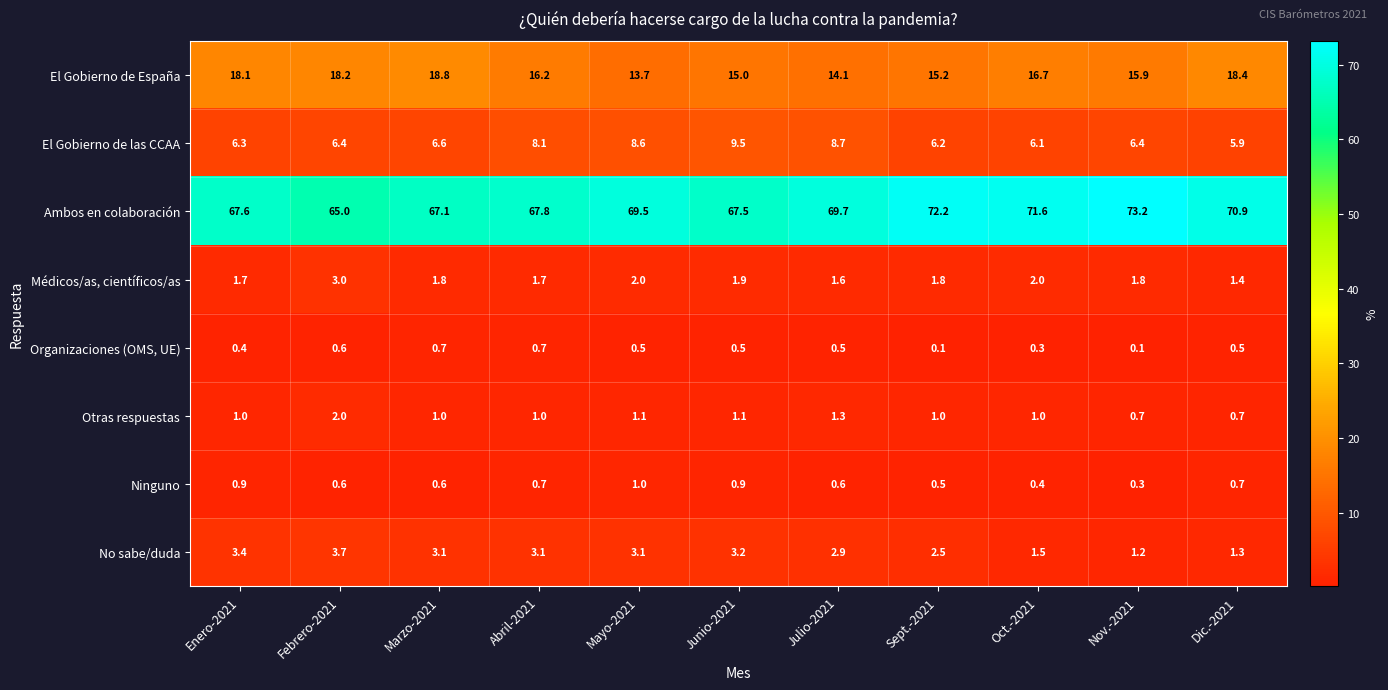

What is the approximate value of El Gobierno de las CCAA at Febrero-2021?

6.4